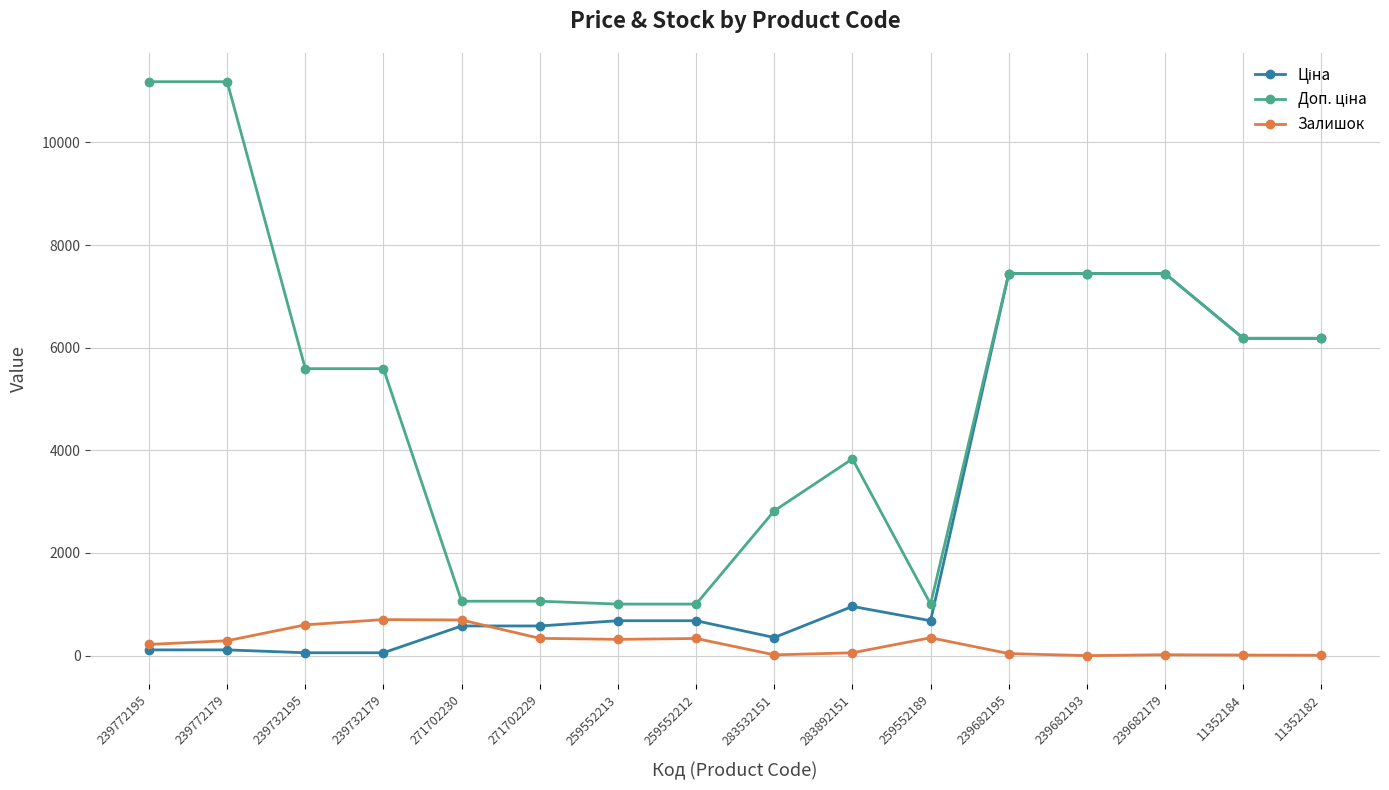

At how many categories does at least one series exceed 7110?

5